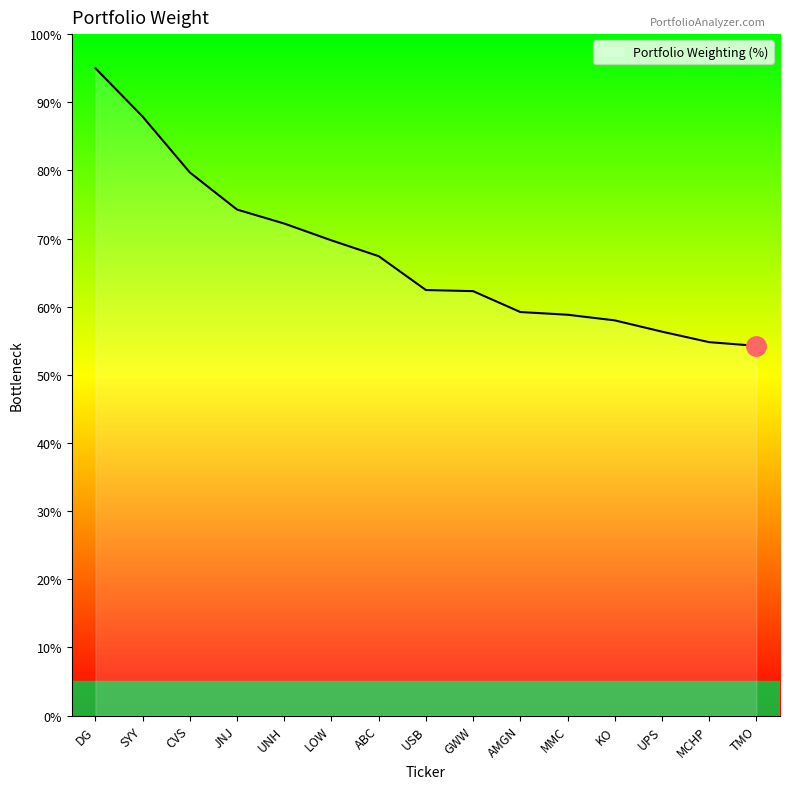

Does the chart have visible grid lines?

No